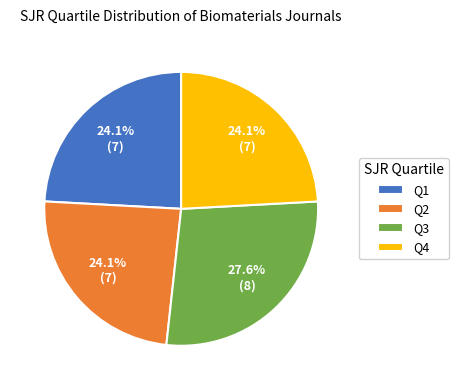

To the nearest percent, what percentage of the pie is Q2?

24%